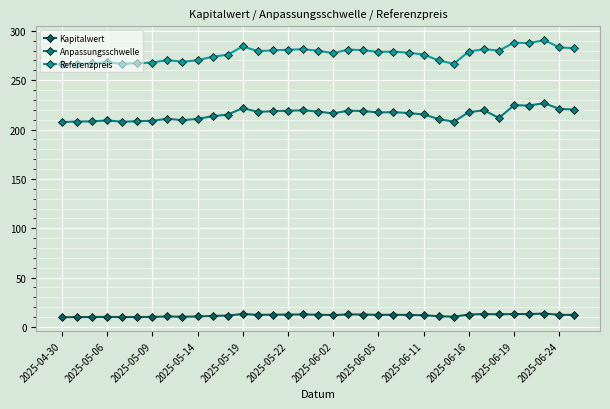

What is the maximum value for Anpassungsschwelle?

226.7